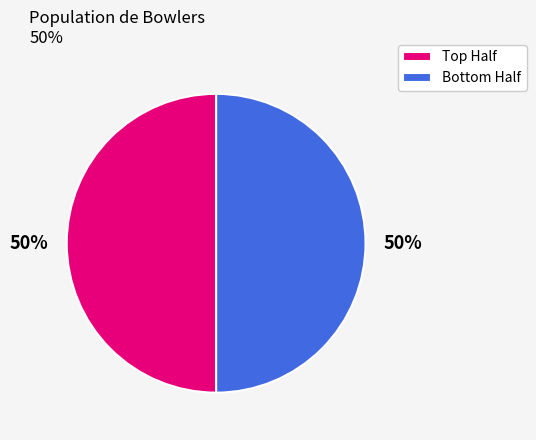

Is there a majority slice in this chart?

No